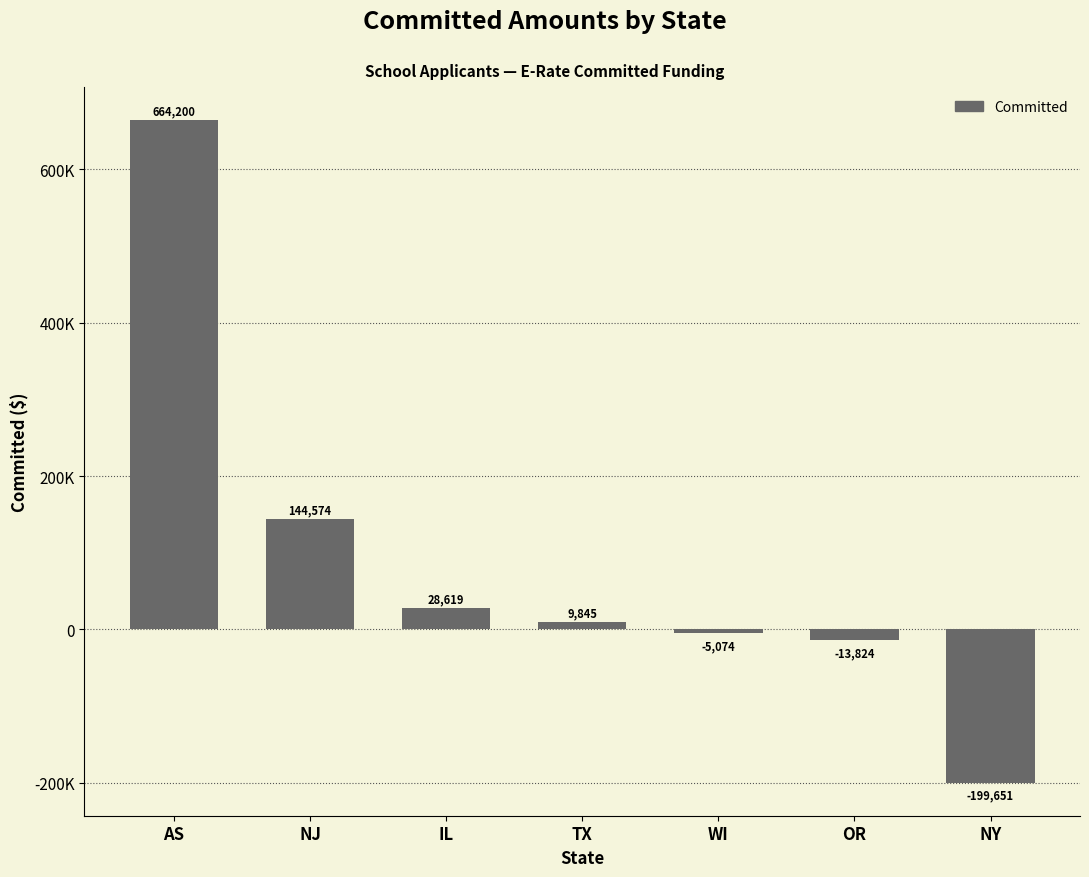

Are the bars horizontal?

No